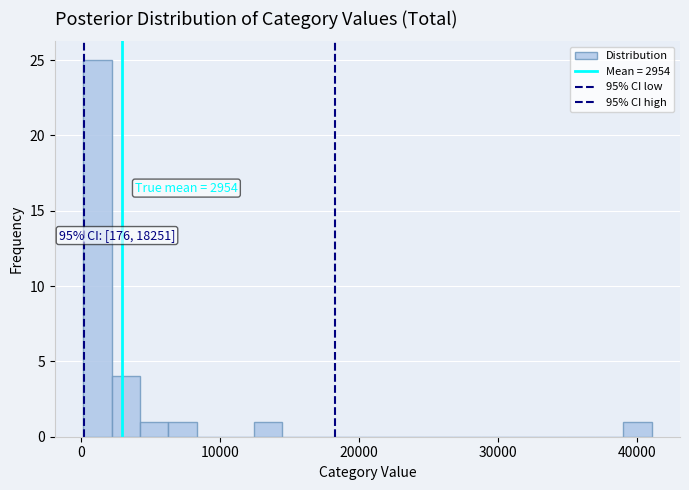

Around what value on the x-axis is the tallest bar? Give the approximate position of its centre, as read against the axis.

1000